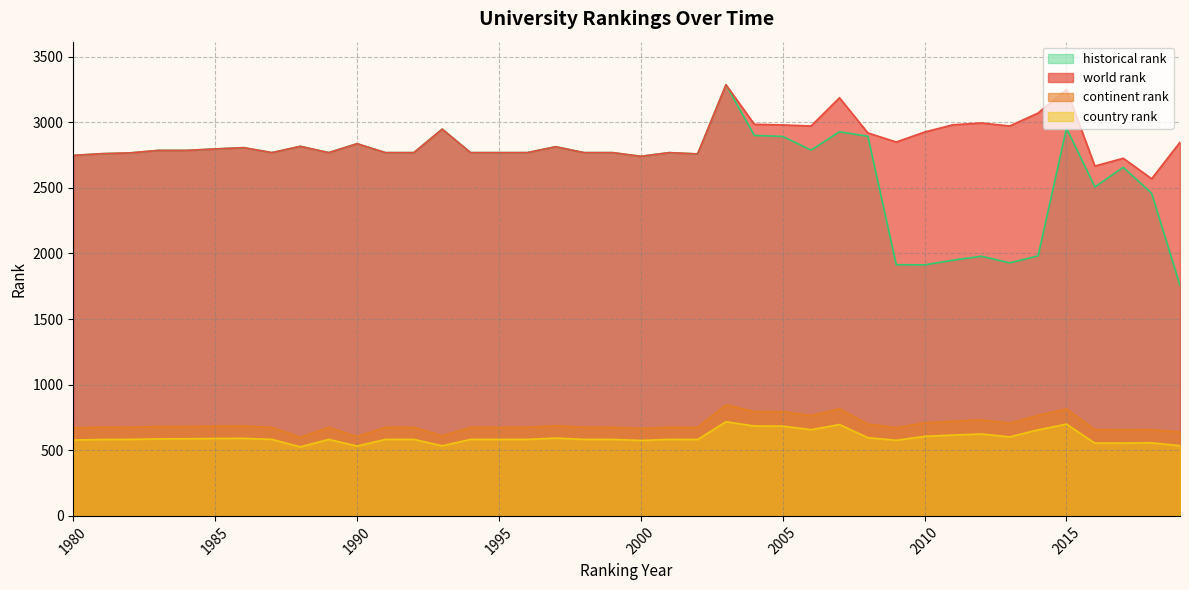

Read the world rank value at 1991.

2768.0